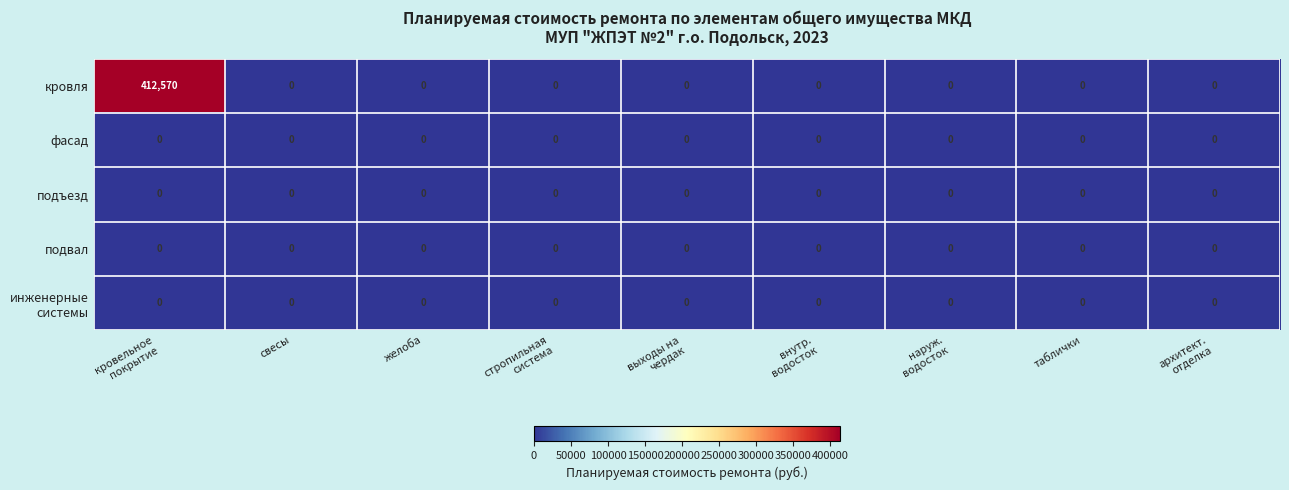

Which series has the largest total across all categories?

кровля